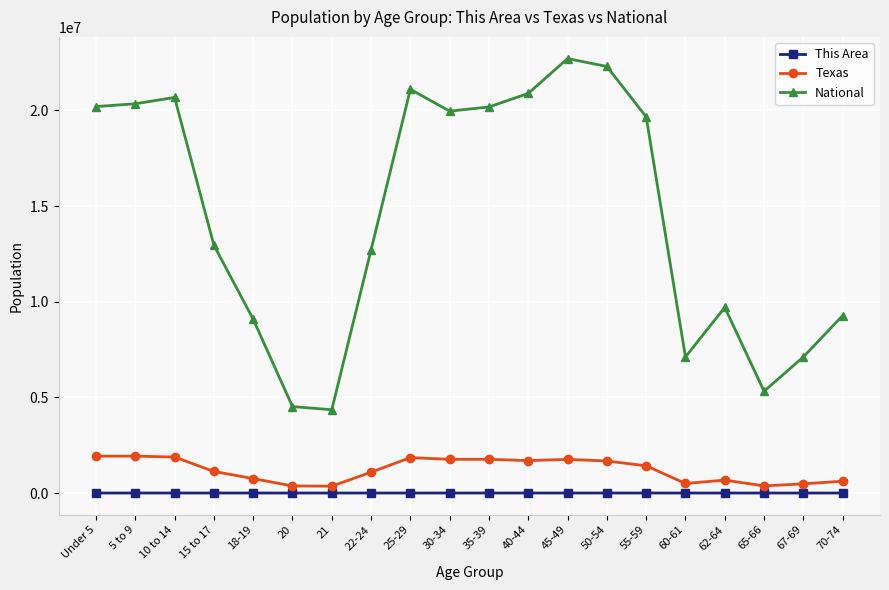

True or false: This Area has more than 2 points higher than both neighbors.

True